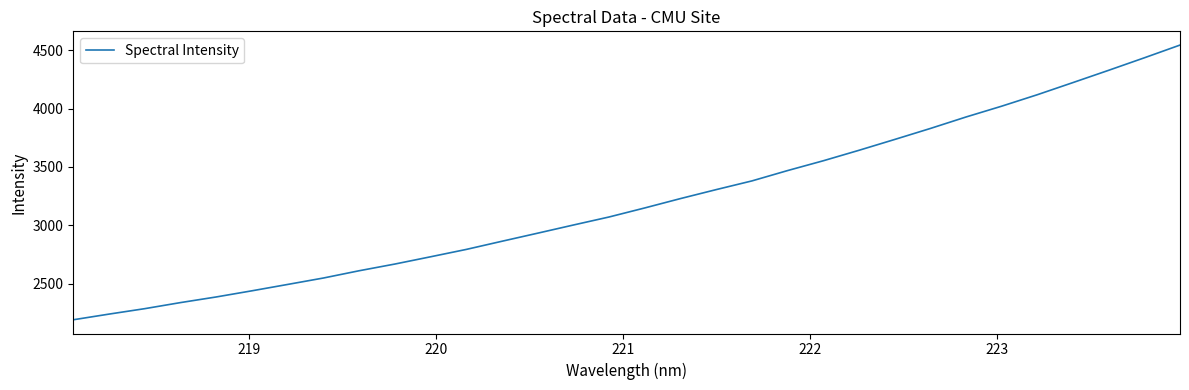

What is the minimum value shown in the chart?

2193.1